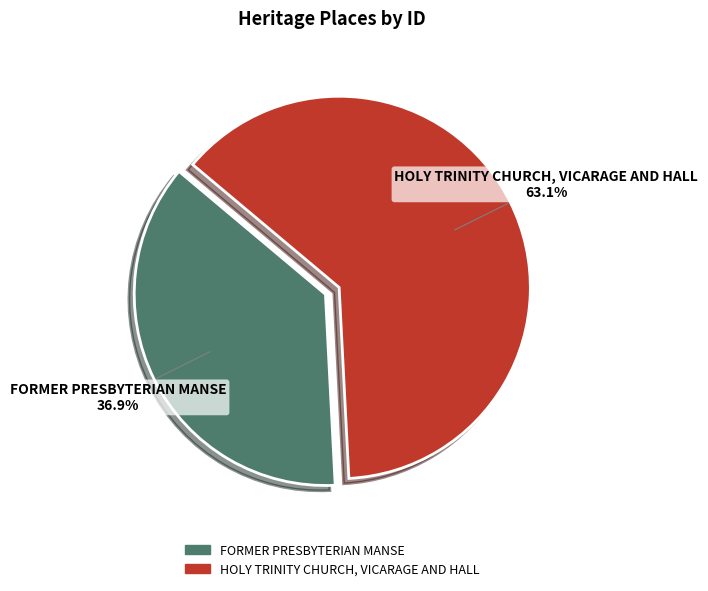

To the nearest percent, what portion does FORMER PRESBYTERIAN MANSE represent?

37%